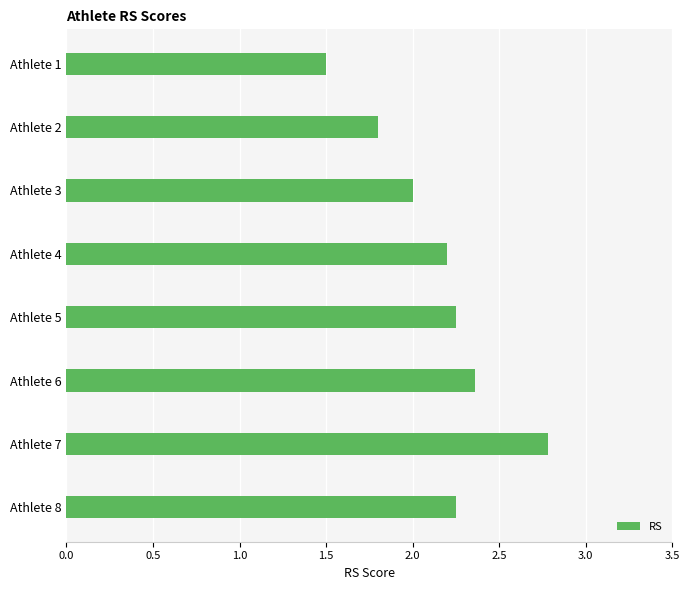

What is the approximate value at Athlete 7?

2.8